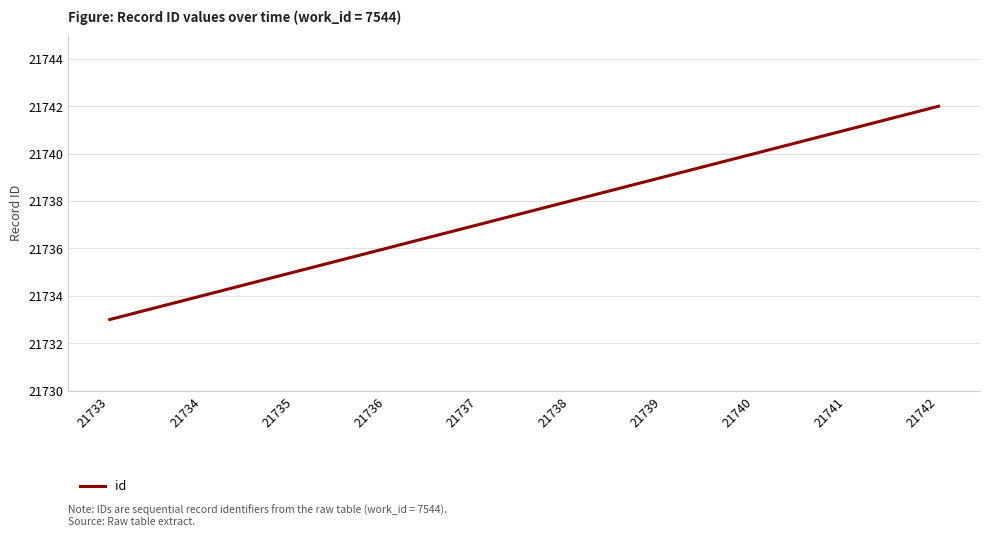

At which category does the chart reach its minimum across all series?

21733